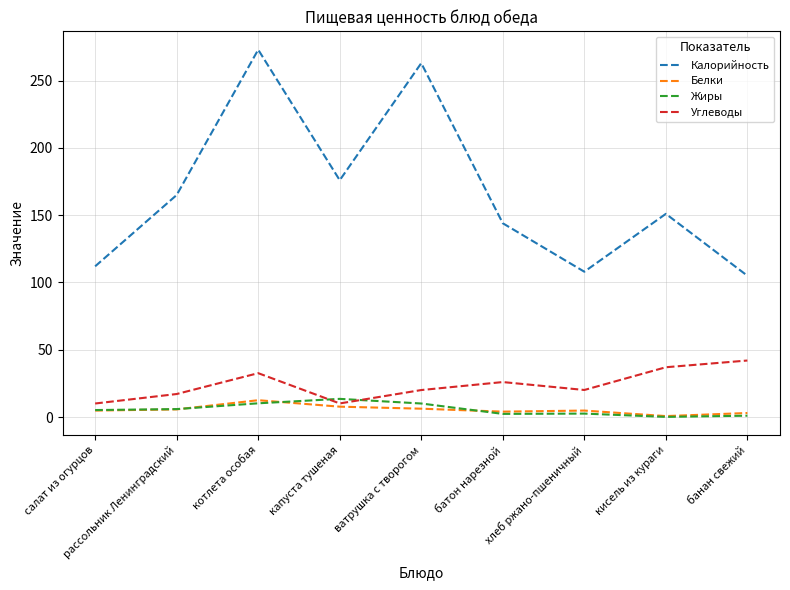

What is the highest value of the Углеводы series?

42.0